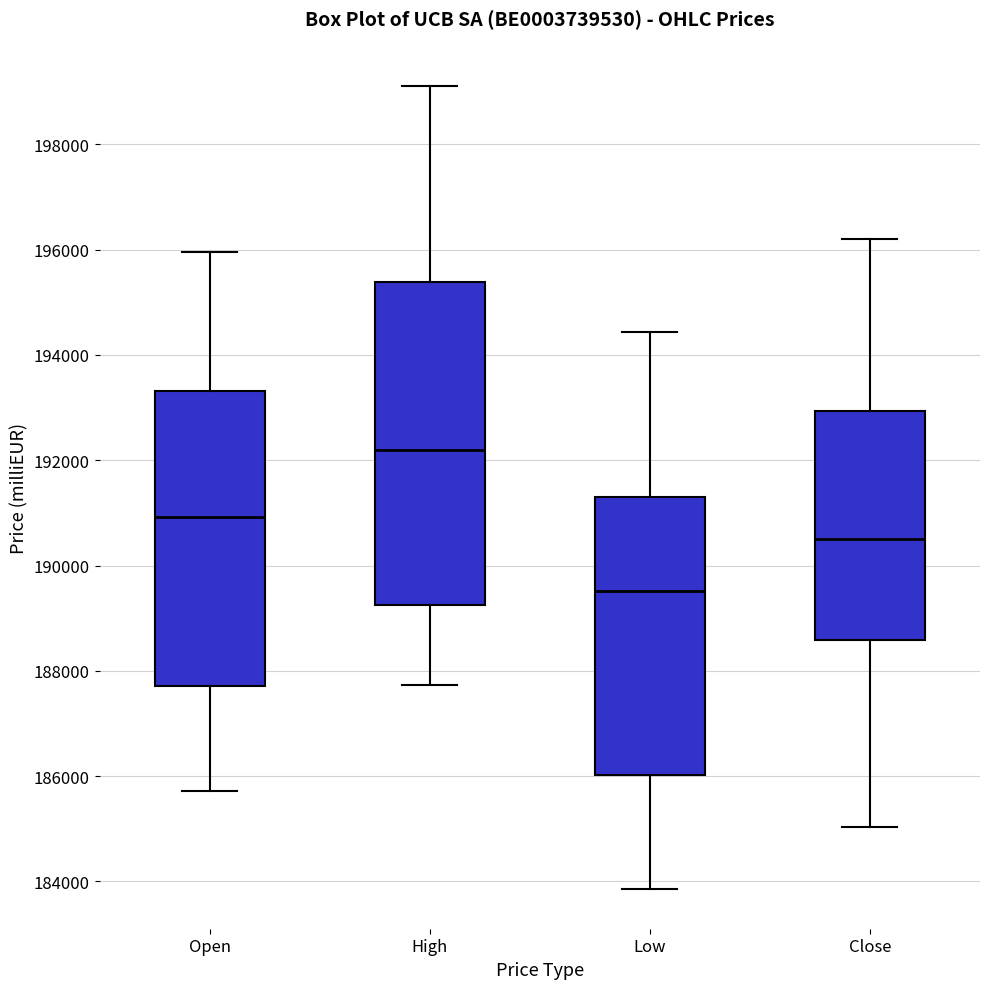

Where does the upper whisker of the box for High end on the y-axis? The values are not printed on the chart, so give them approximately, as read against the axis.

199200